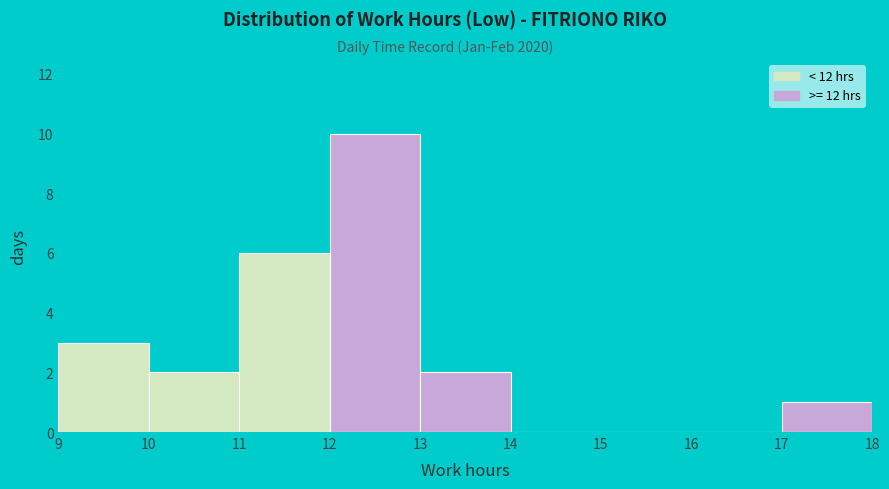

Over which range of the x-axis is the bar tallest?

12 to 13